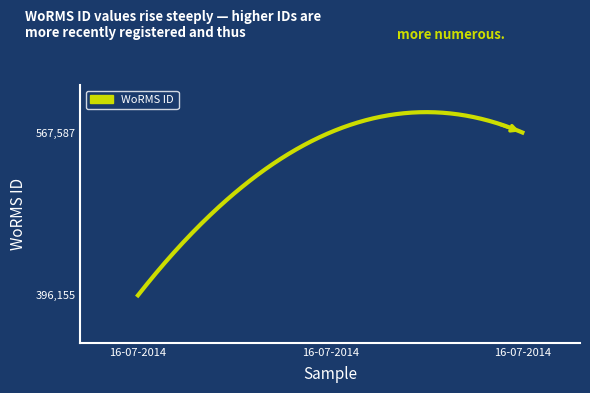

What is the maximum value shown in the chart?

589015.8